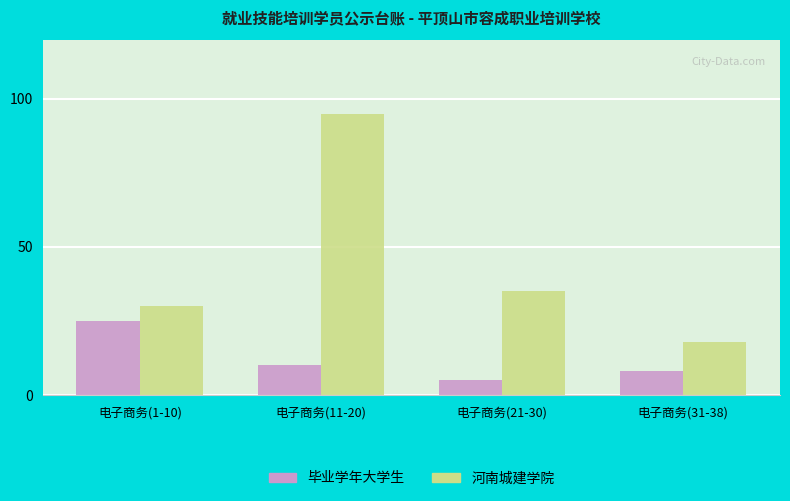

List the series in order of their peak value, highest first.

河南城建学院, 毕业学年大学生